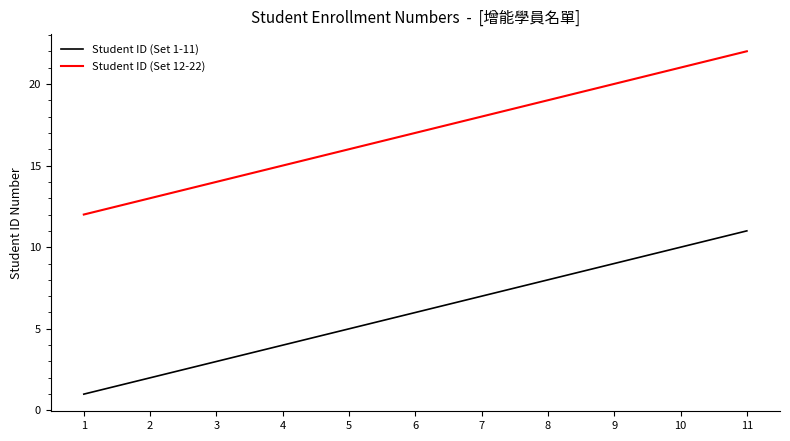

Reading left to right, transcribe all the data shown in this chart.

Student ID (Set 1-11): 1	2	3	4	5	6	7	8	9	10	11
Student ID (Set 12-22): 12	13	14	15	16	17	18	19	20	21	22